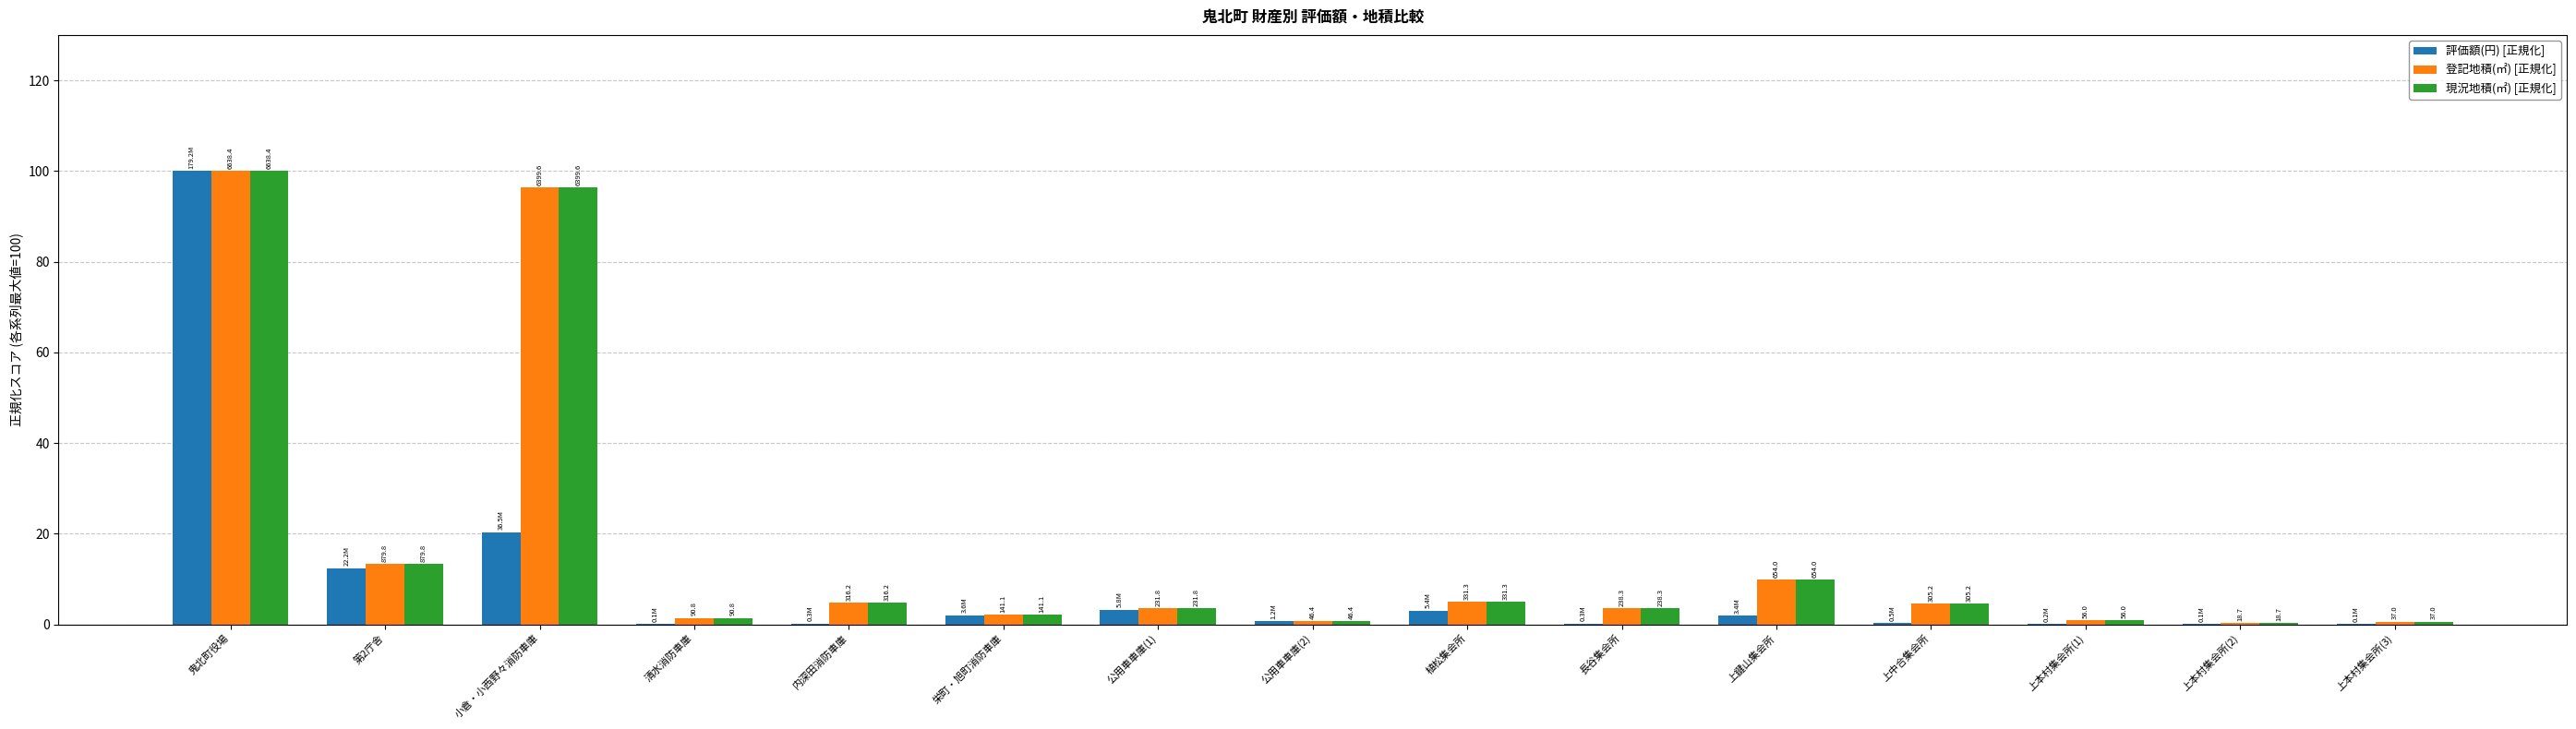

True or false: 現況地積(㎡) [正規化] has a value of 1.4 at 清水消防車庫.

True